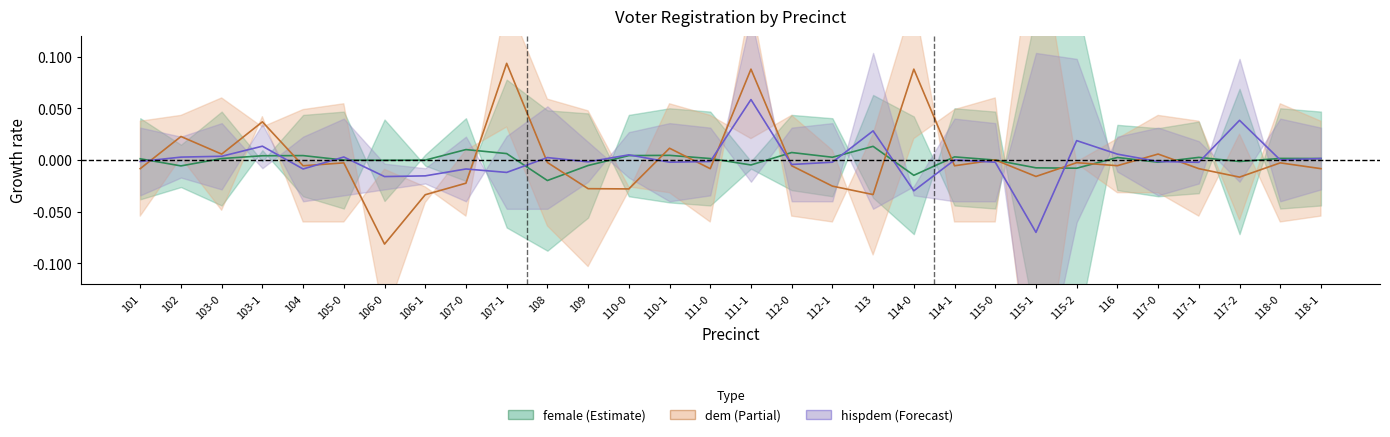

Count the number of categories in the chart.

30